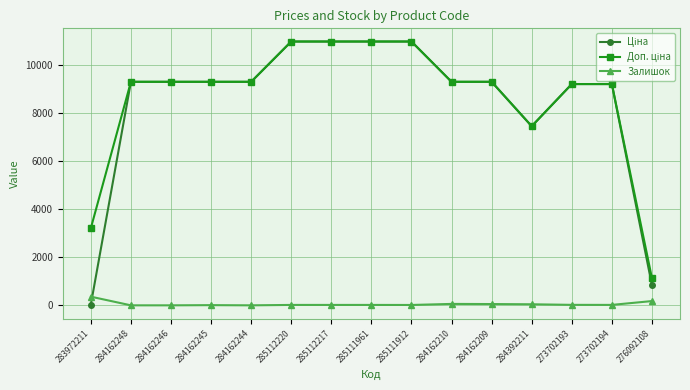

What is the difference between the second highest and second lowest values in the Залишок series?

177.0